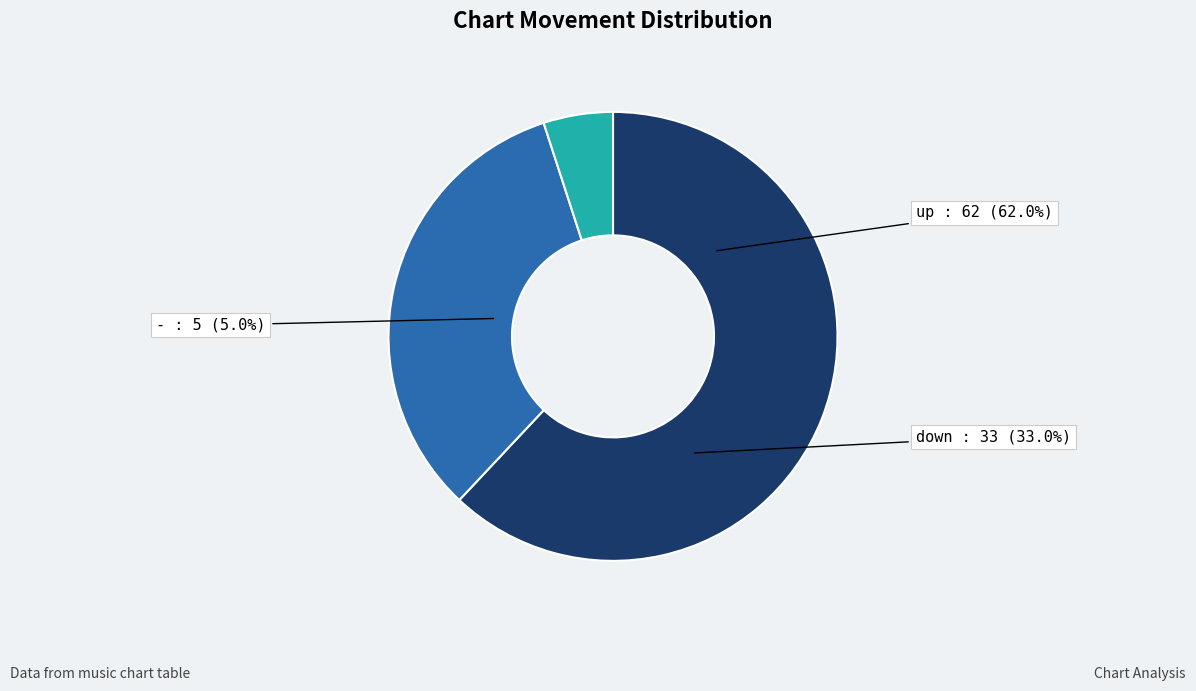

What is the ratio of the value at - to the value at down?

0.2